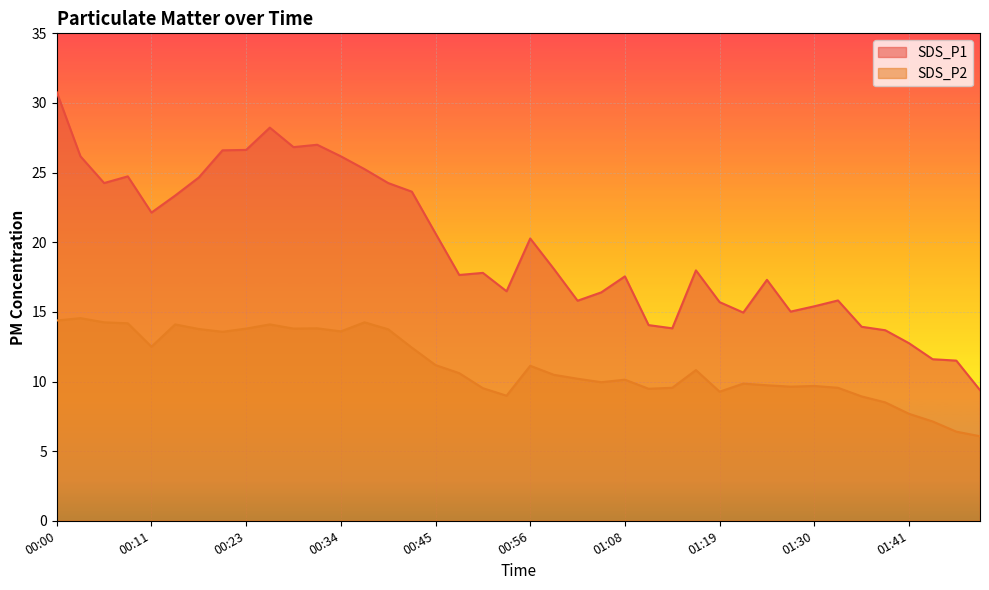

Rank the series at 01:08 from highest to lowest value.

SDS_P1, SDS_P2